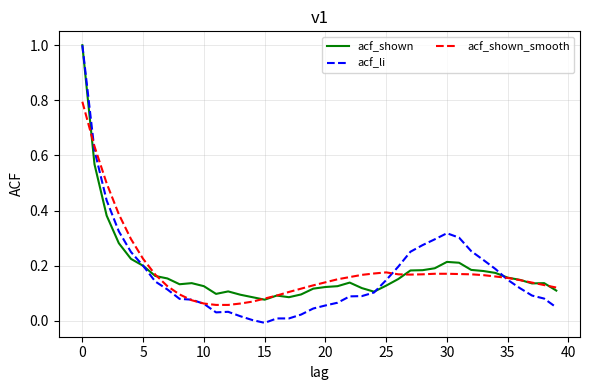

Which series has the widest spread of values?

acf_li